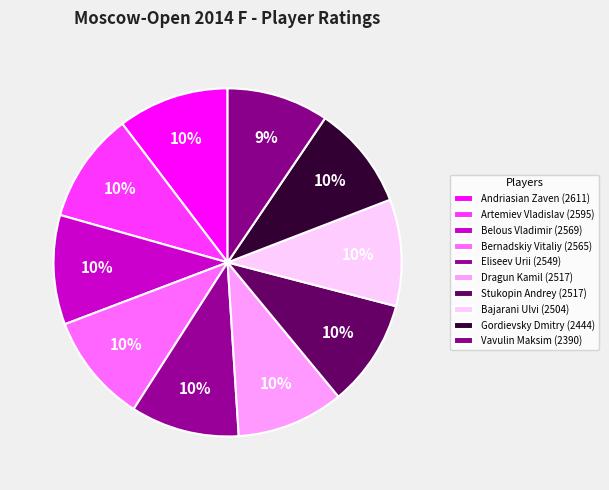

The Bajarani Ulvi slice represents 10% of the pie. True or false?

True